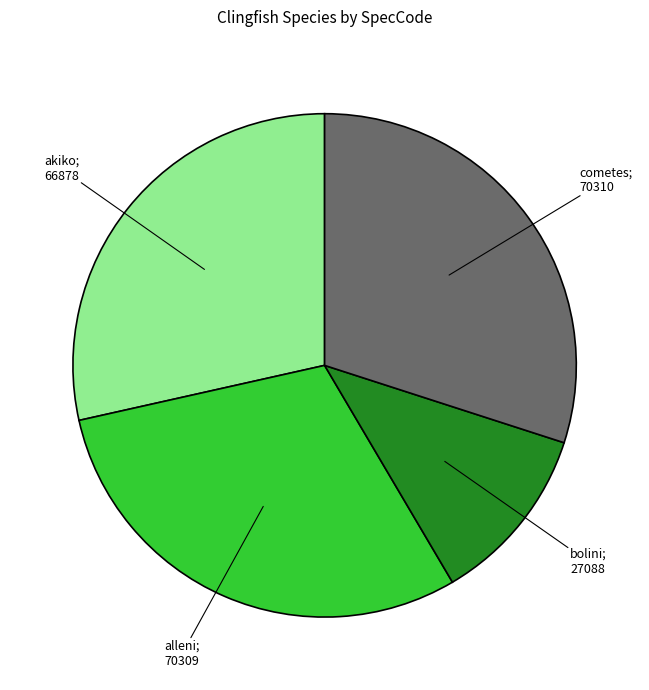

Does any single category account for the majority?

No